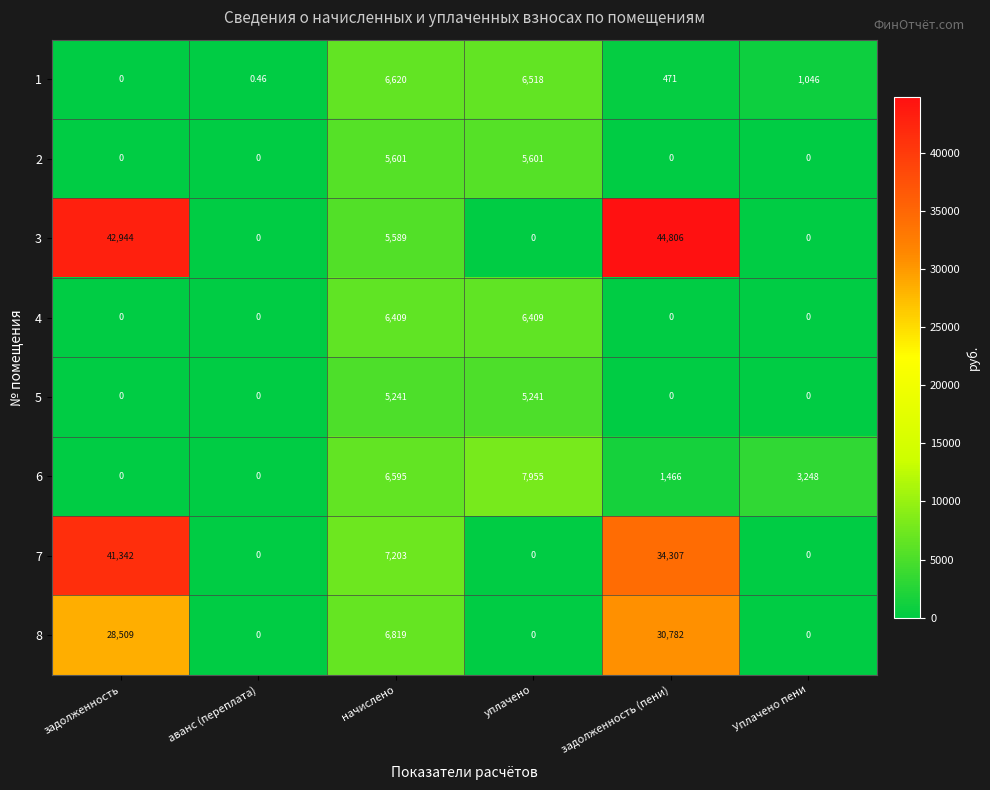

Where is 6 nearest to the value 3977?

Уплачено пени